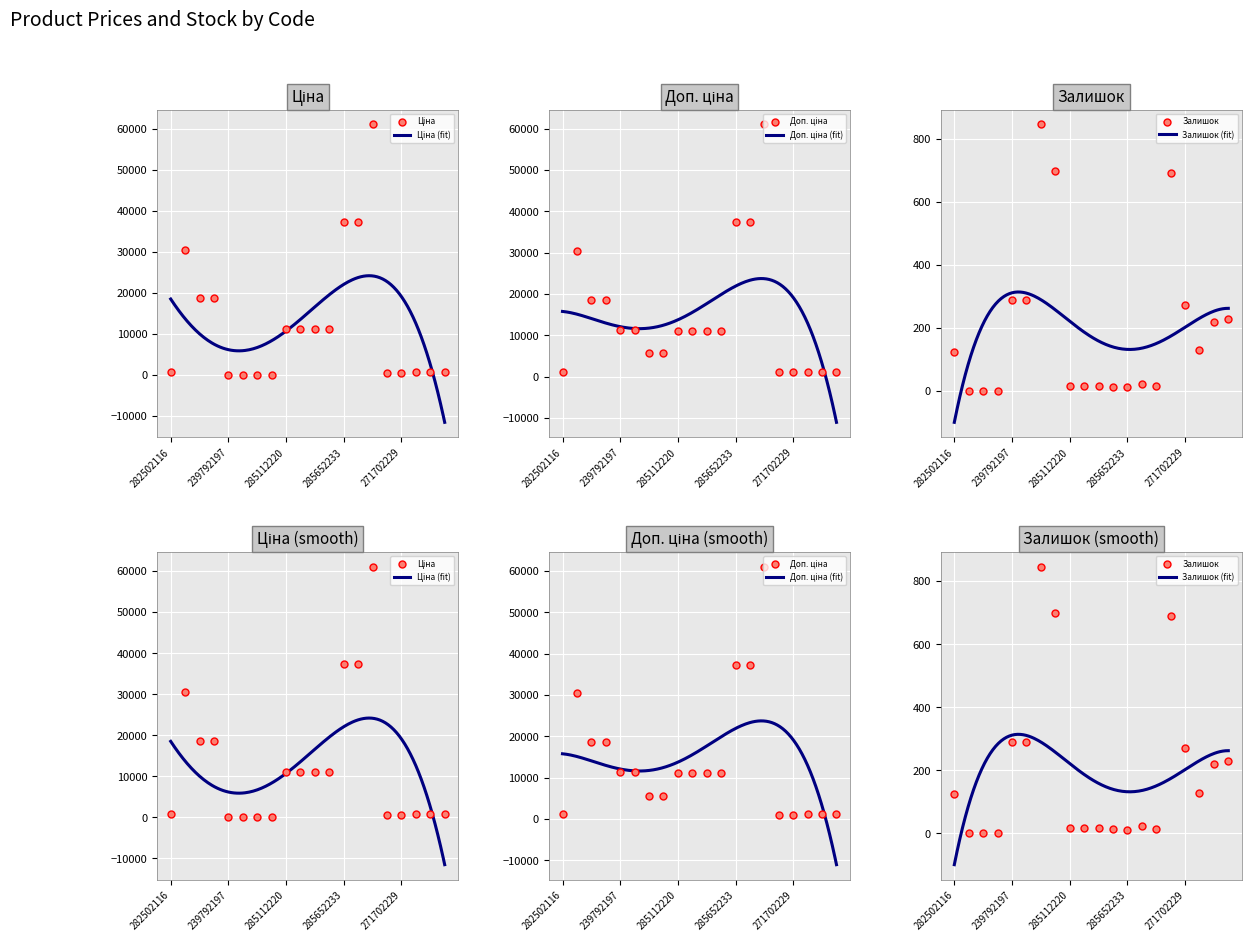

Which series has the largest total across all categories?

Доп. ціна